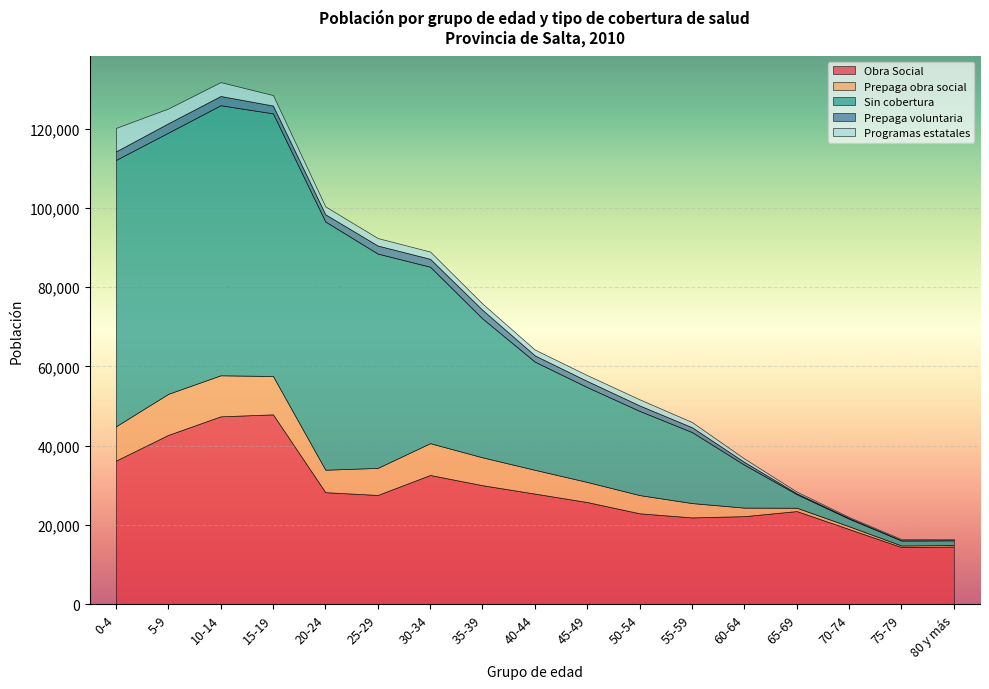

How many lines are shown in the chart?

5